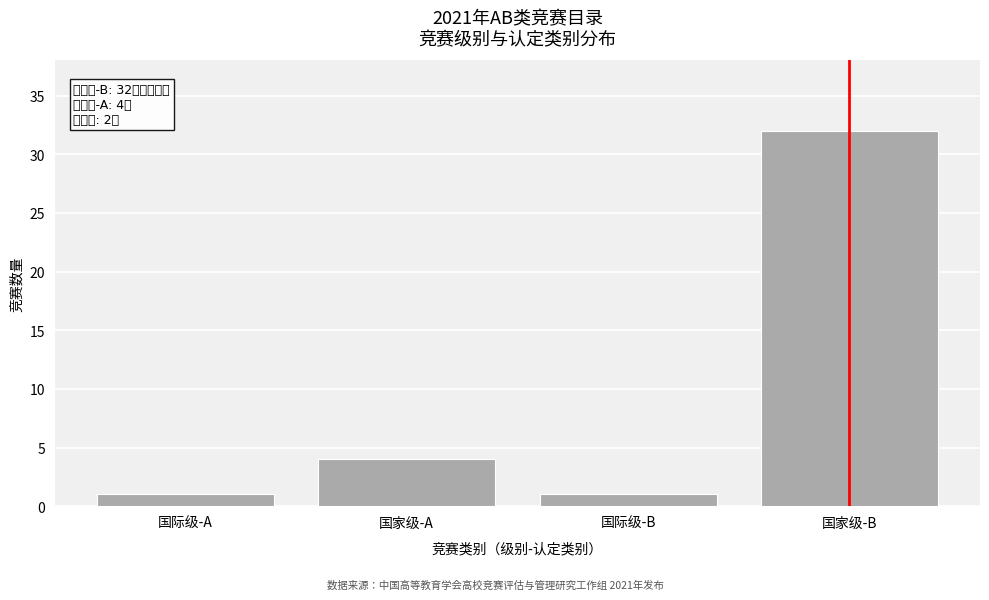

Reading left to right, what are all the values shown in this chart?

1	4	1	32